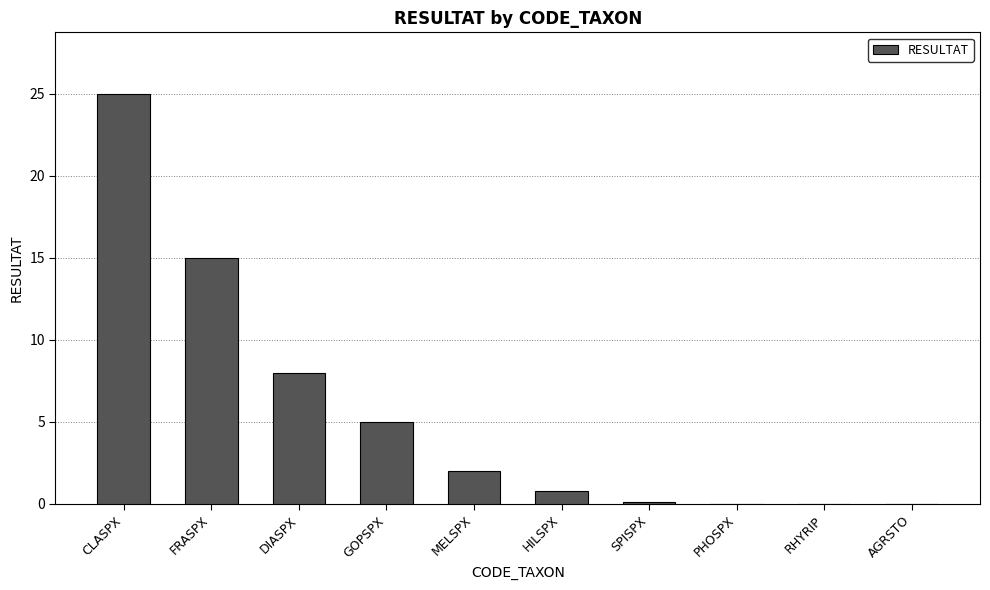

What is the sum of all values?

55.9